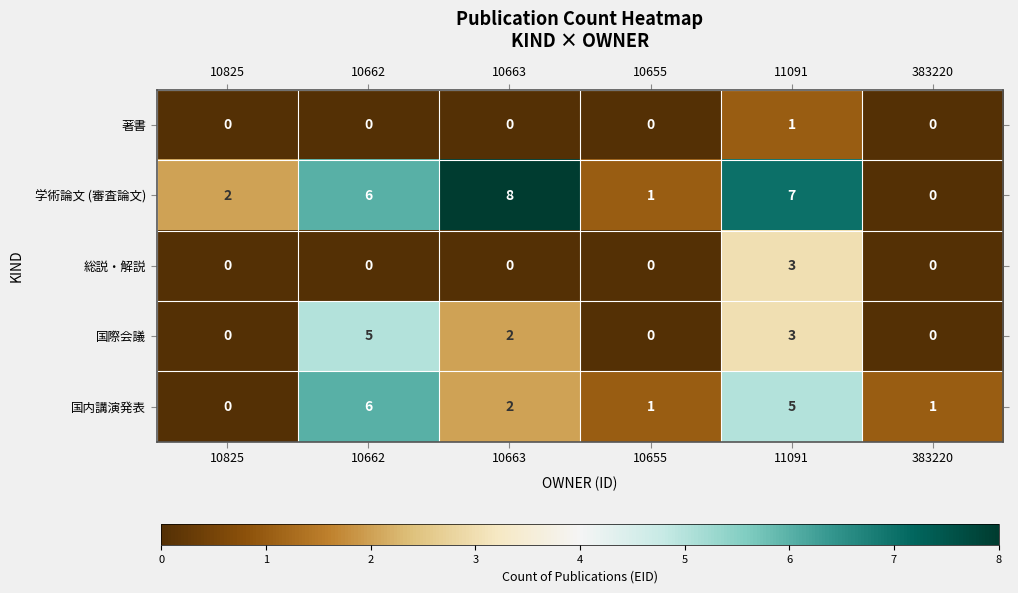

Rank the series by their maximum value, from lowest to highest.

著書, 総説・解説, 国際会議, 国内講演発表, 学術論文 (審査論文)